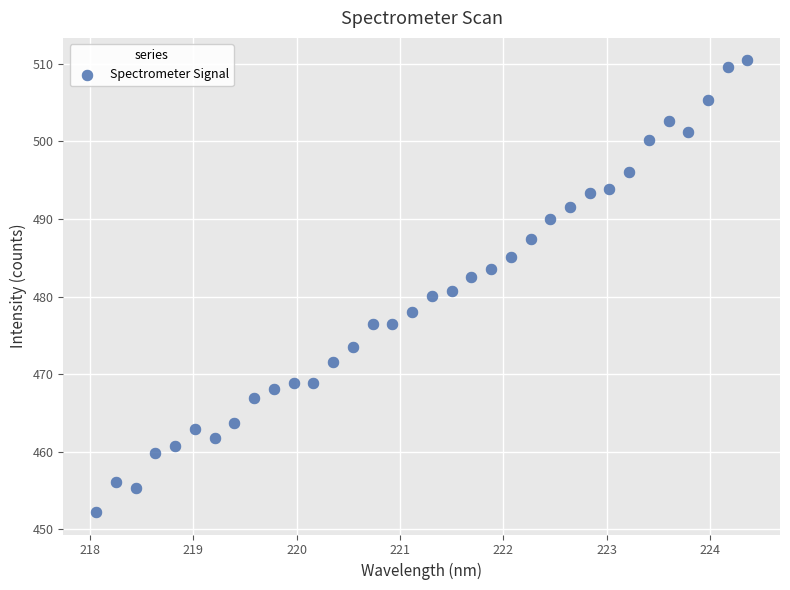

What is the range of X values (max minus min)?

6.3